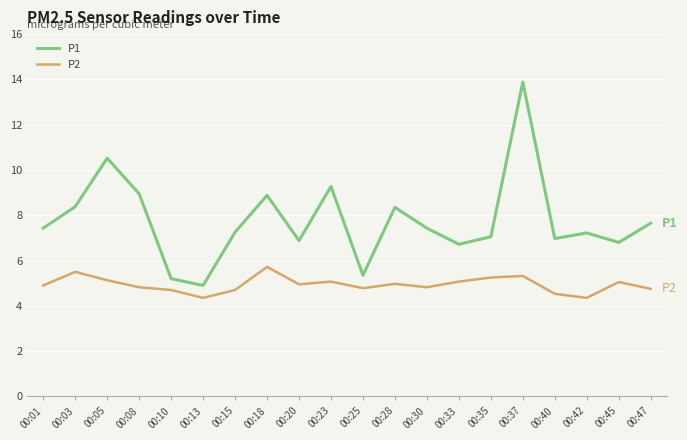

True or false: P1 has more than 1 points higher than both neighbors.

True